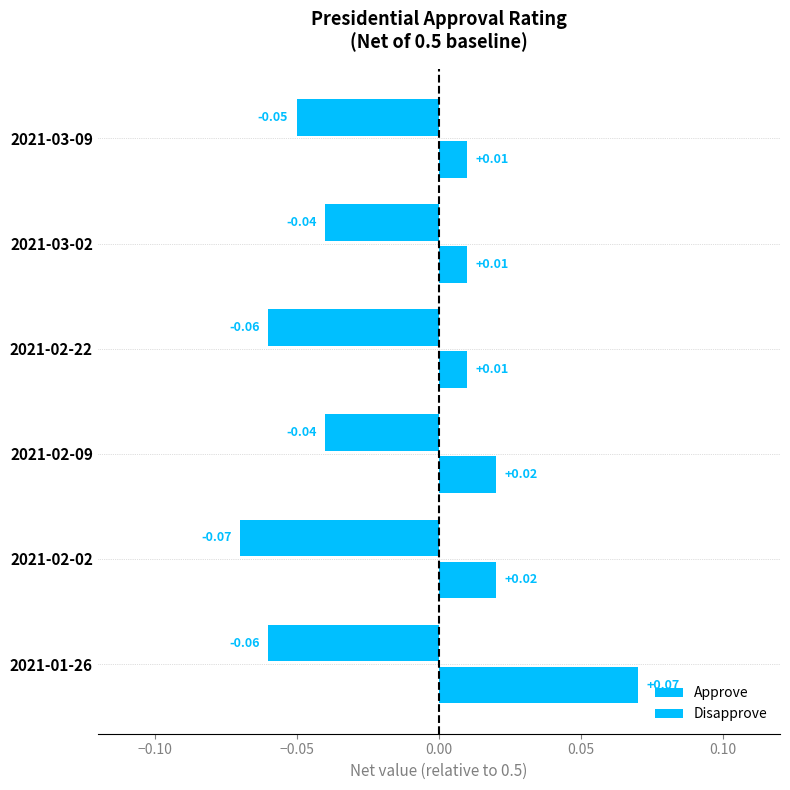

How many distinct data groups are displayed?

2